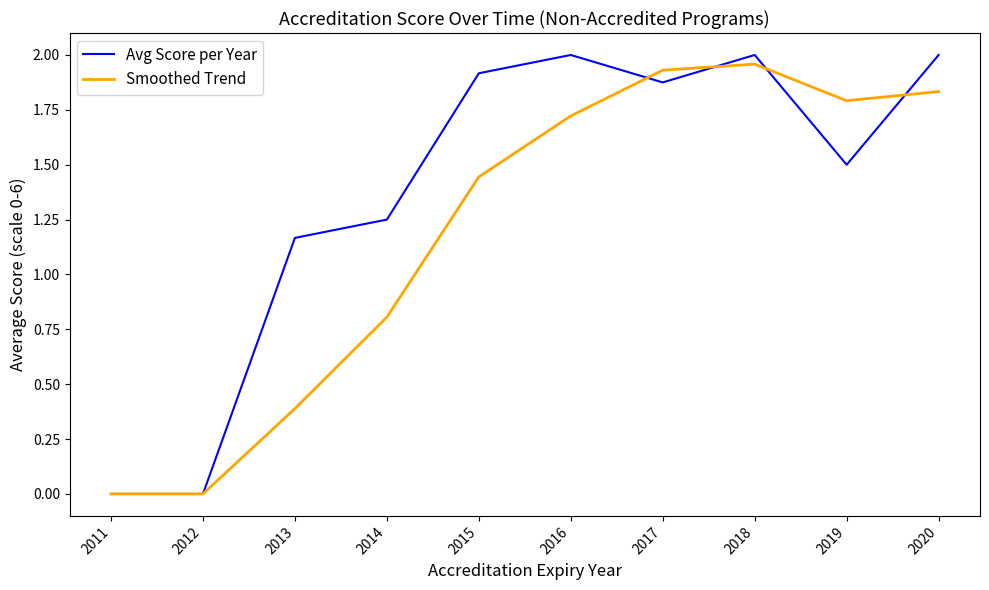

Rank the series by their average value, from highest to lowest.

Avg Score per Year, Smoothed Trend